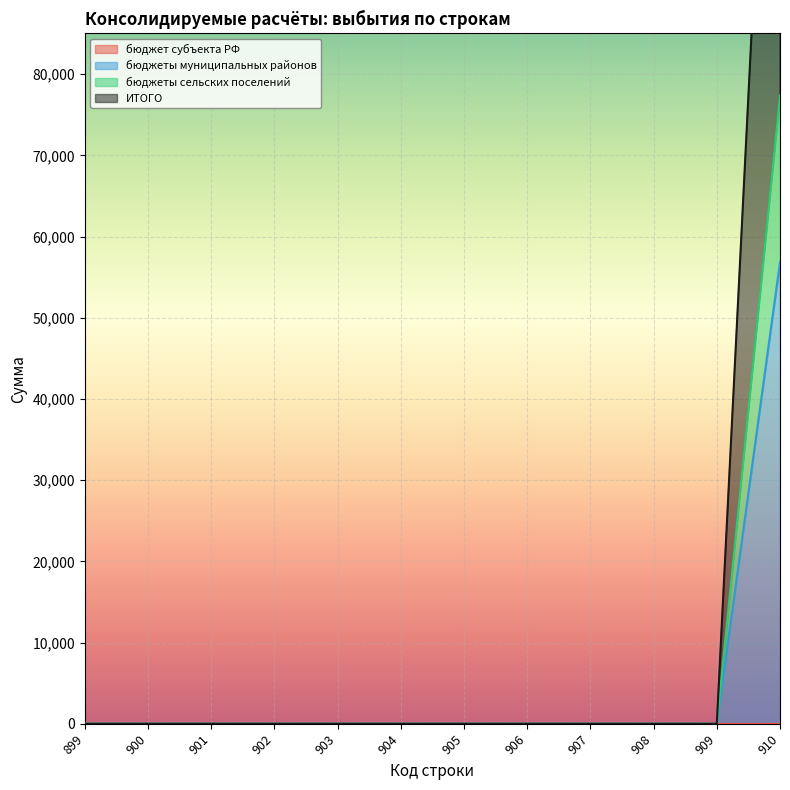

What is the greatest value displayed?

154660.0